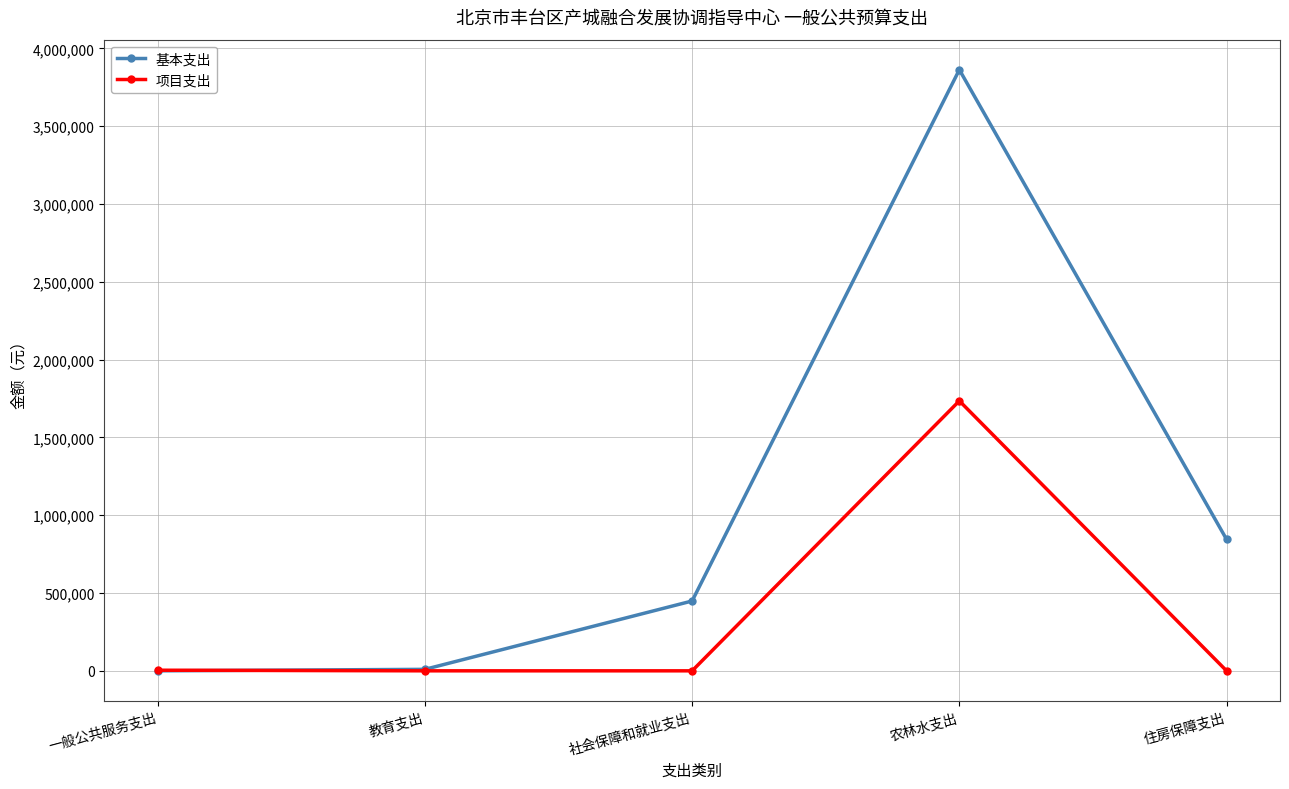

What is the maximum value shown in the chart?

3863315